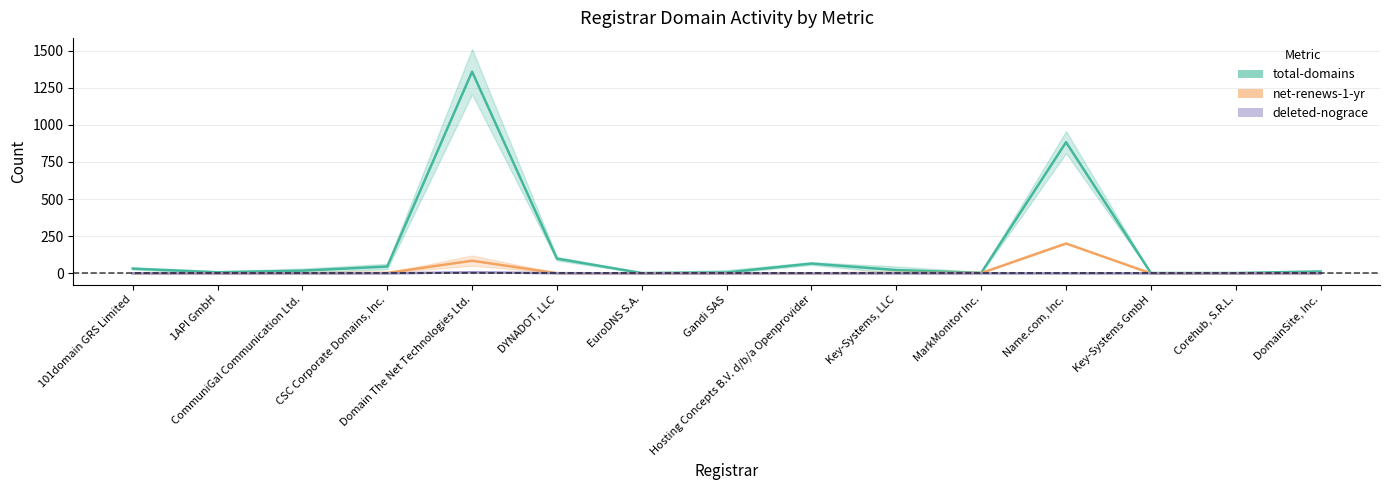

List the series in order of their peak value, highest first.

total-domains (center), net-renews-1-yr (center), deleted-nograce (center)